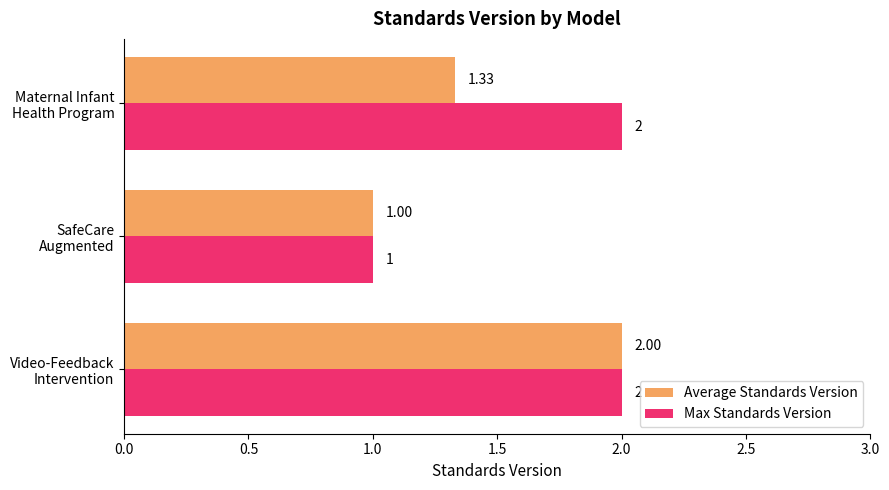

What is the difference between the second highest and minimum values in the Max Standards Version series?

1.0